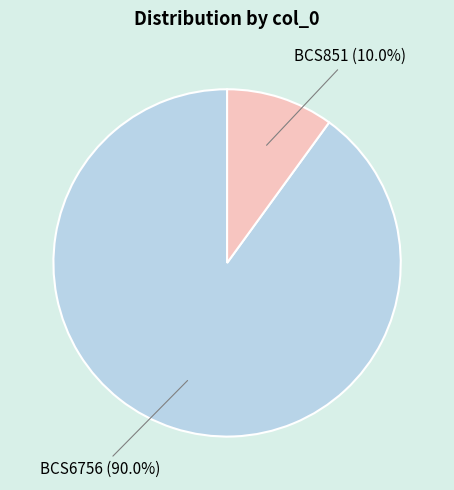

Between BCS6756 and BCS851, which is larger?

BCS6756